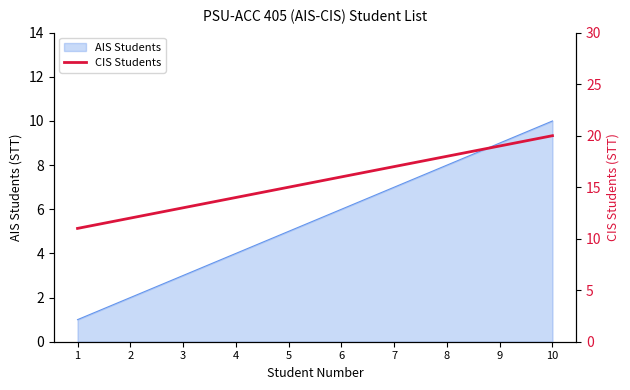

How many lines are shown in the chart?

1